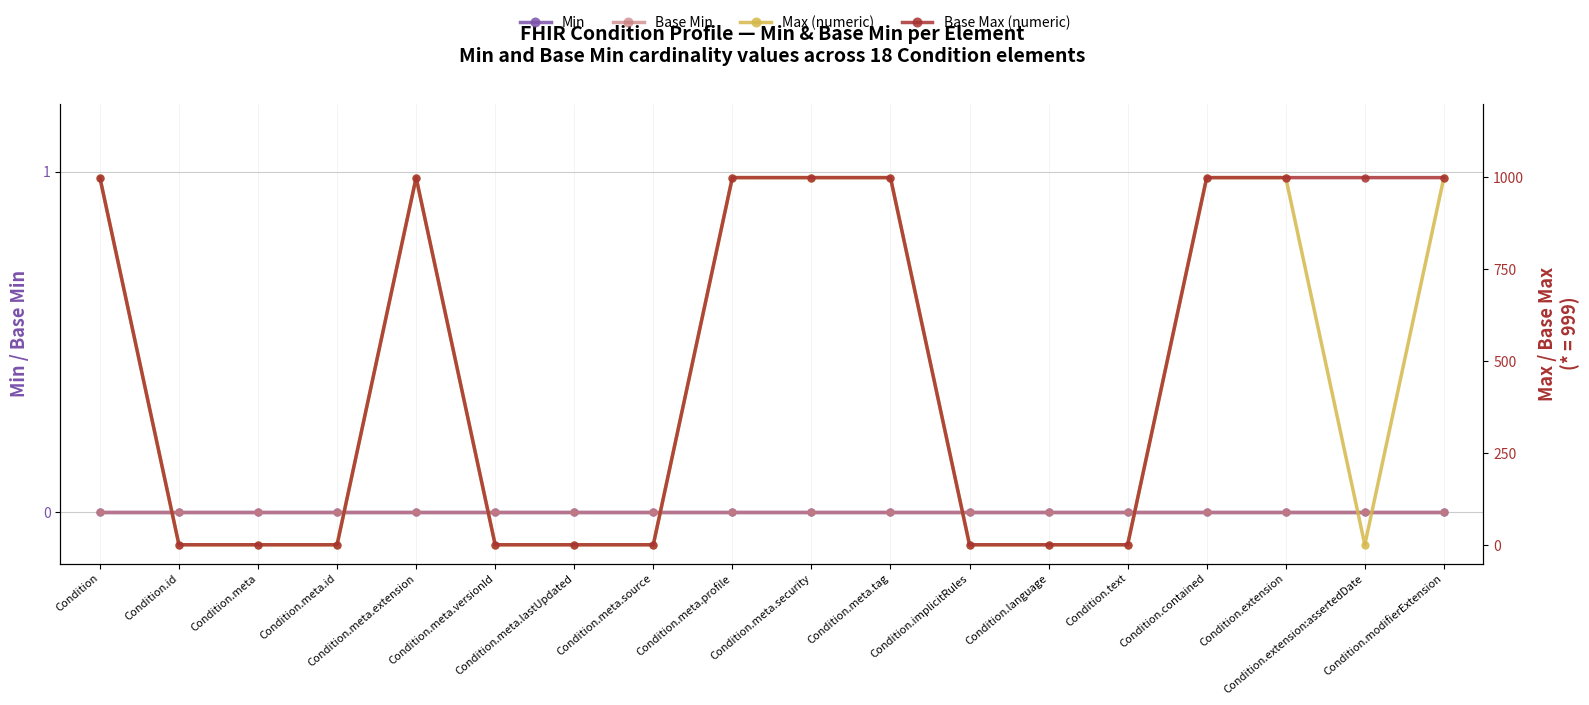

At which category is the sum across all series the highest?

Condition